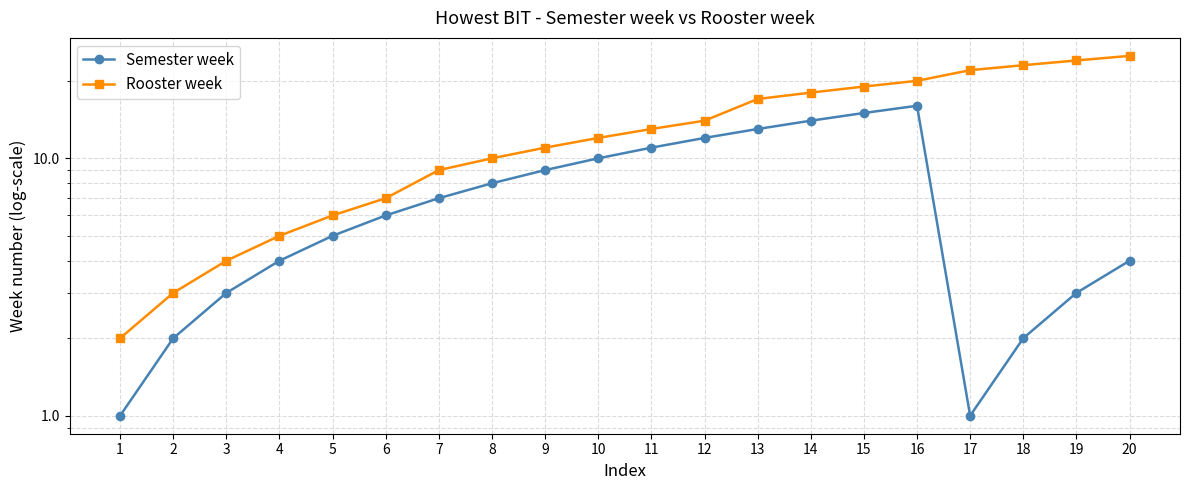

True or false: Semester week has more than 1 interior local peaks.

False